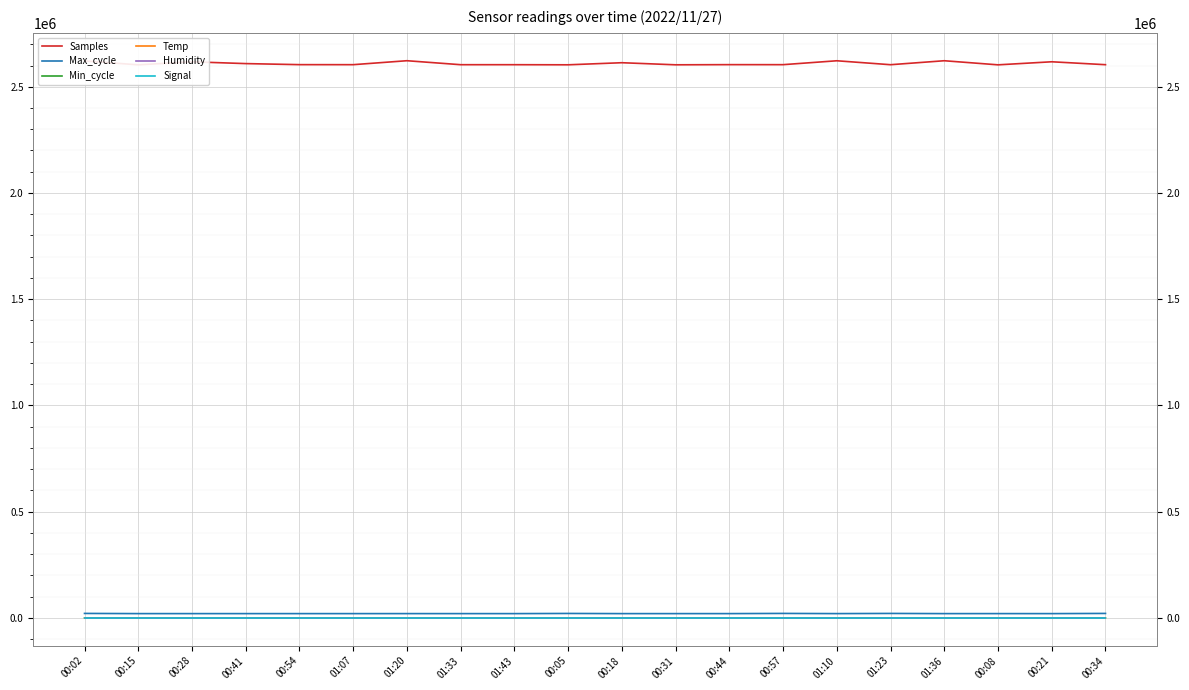

Read the Temp value at 01:33.

5.4